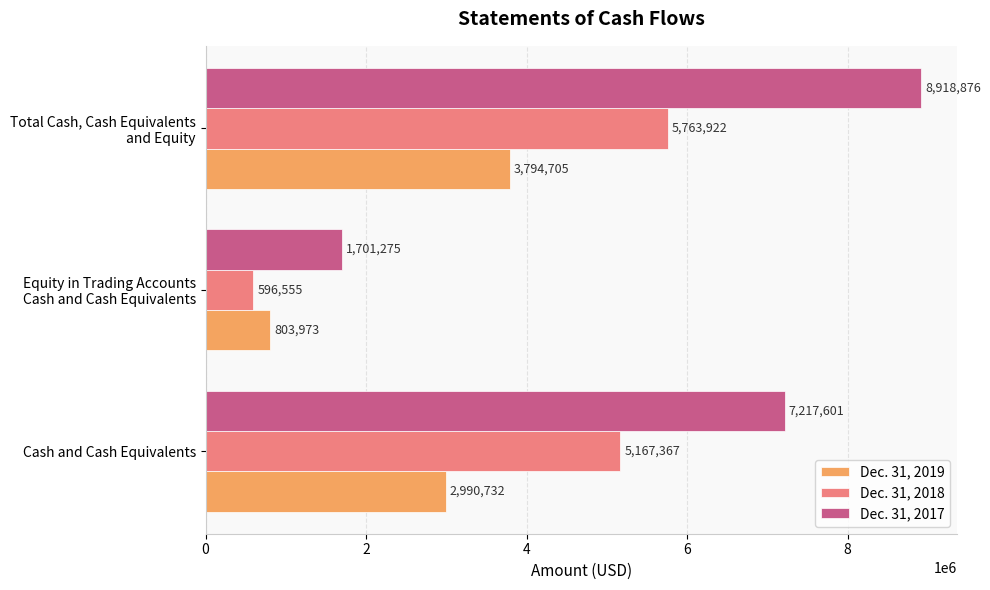

What are all the series names shown in the legend?

Dec. 31, 2019, Dec. 31, 2018, Dec. 31, 2017